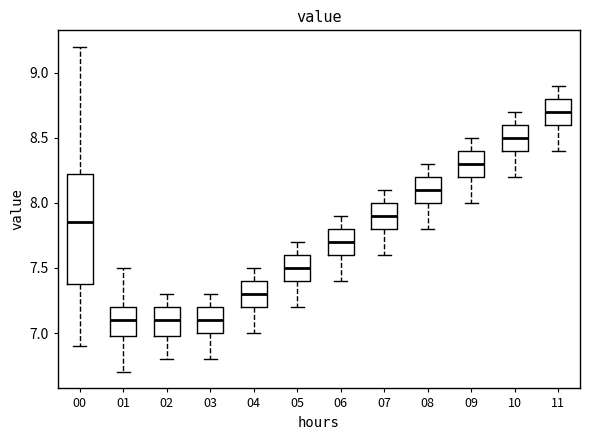

Where does the median line of the box at x = 01 sit on the y-axis? The values are not printed on the chart, so give them approximately, as read against the axis.

7.10